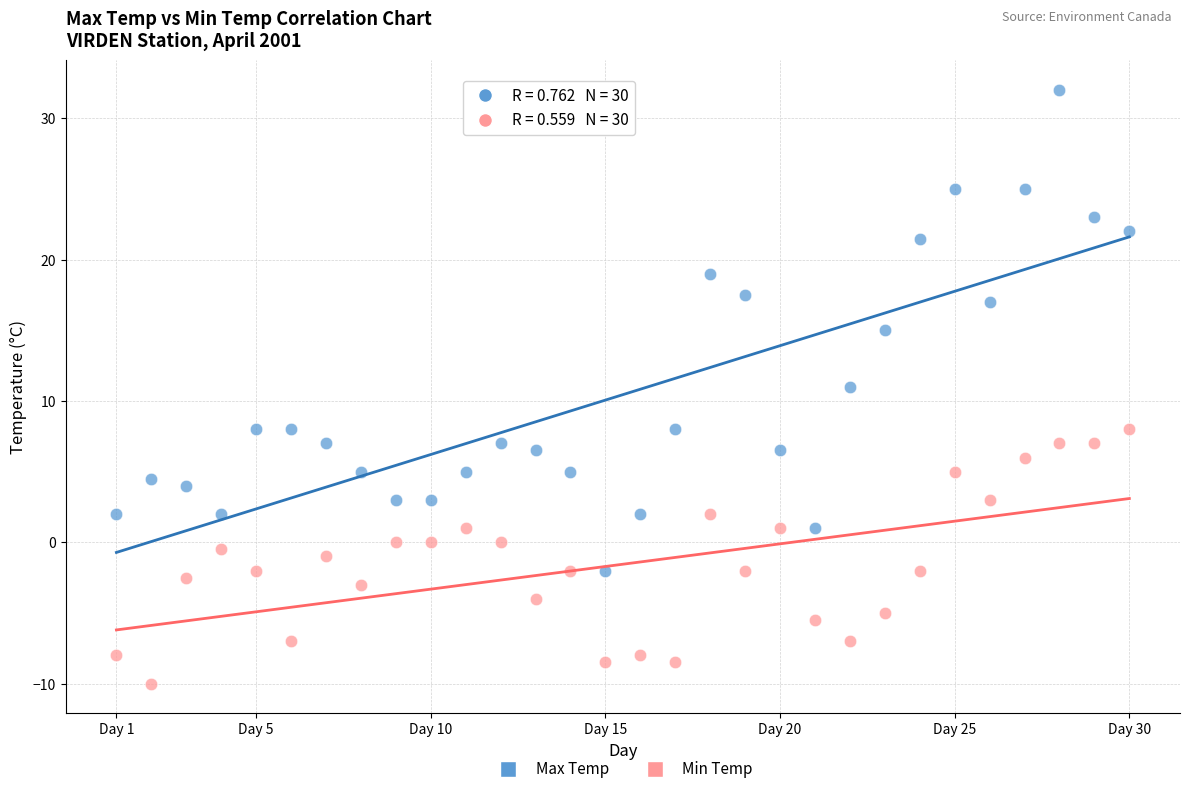

Which series reaches the minimum Y coordinate?

Min Temp